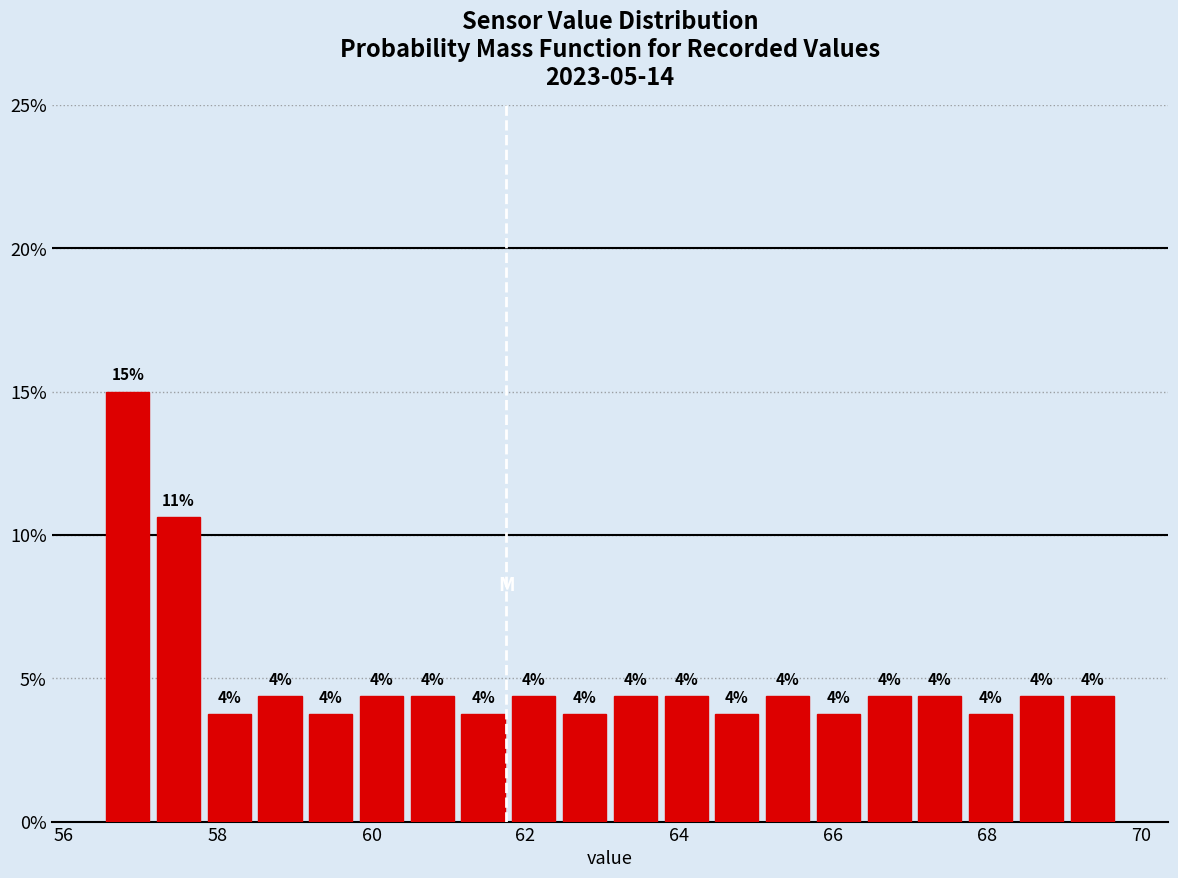

Around what value on the x-axis is the tallest bar? Give the approximate position of its centre, as read against the axis.

56.8